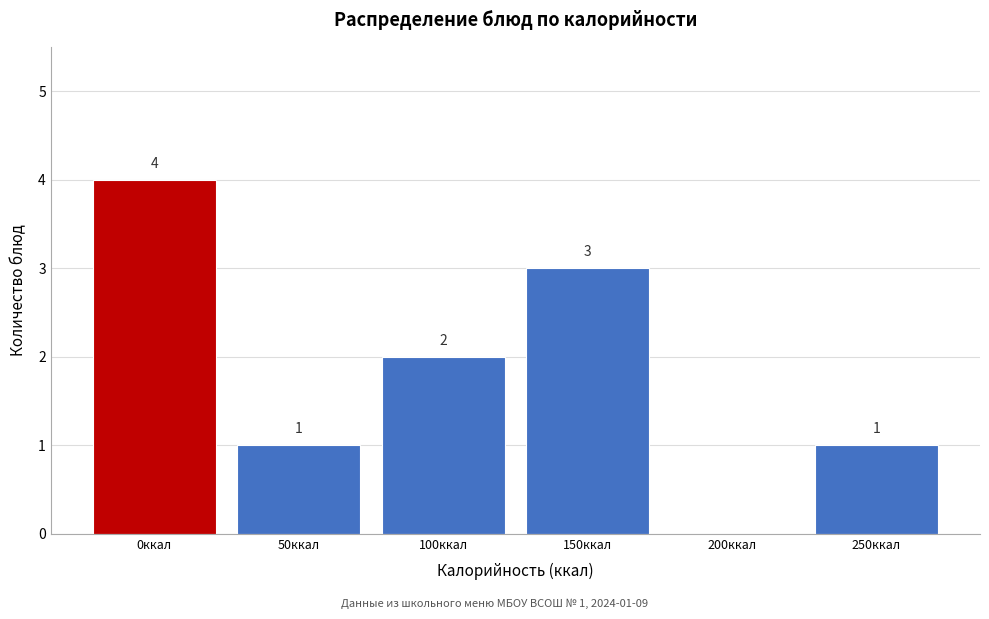

Reading right to left, extract all data points from this chart.

250ккал=1	200ккал=0	150ккал=3	100ккал=2	50ккал=1	0ккал=4